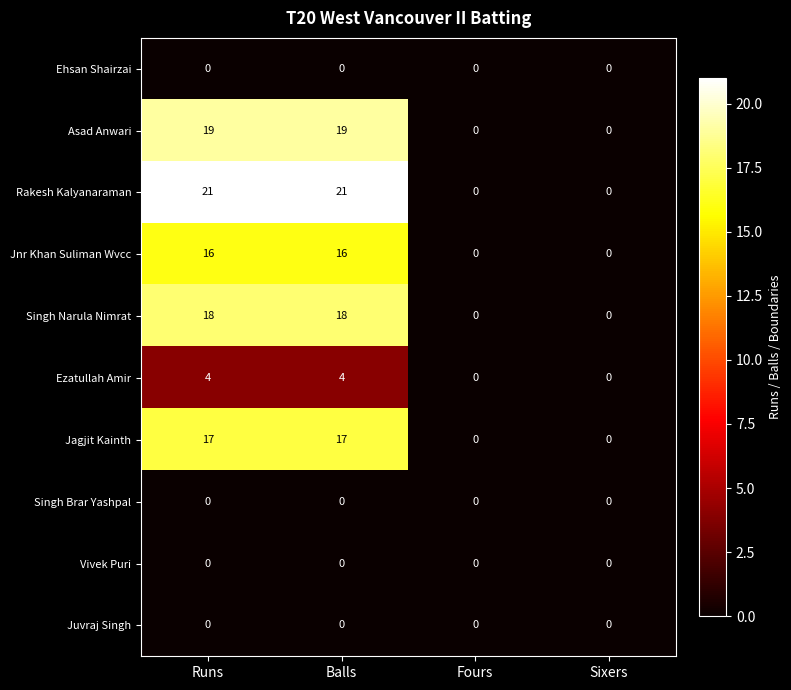

Is it true that Singh Brar Yashpal equals 0 at Runs?

True